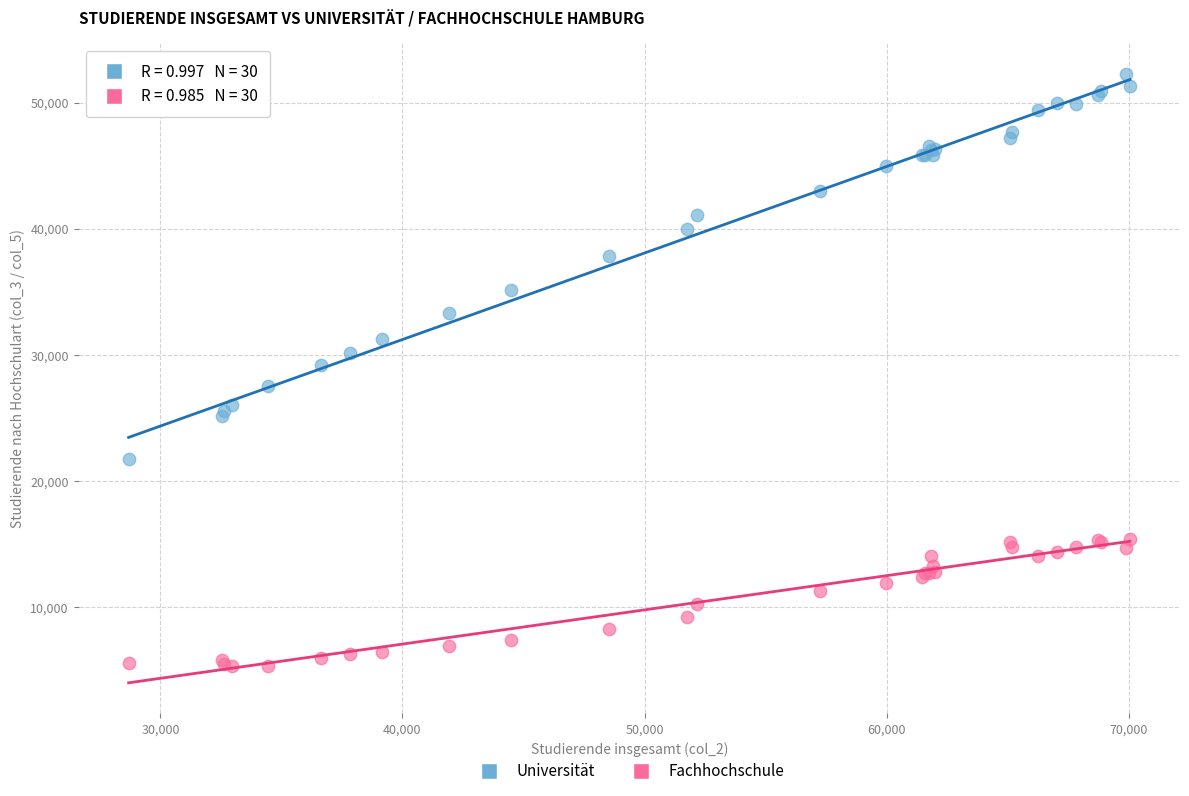

In the Universität series, what Y value is closest to 37022?

37827